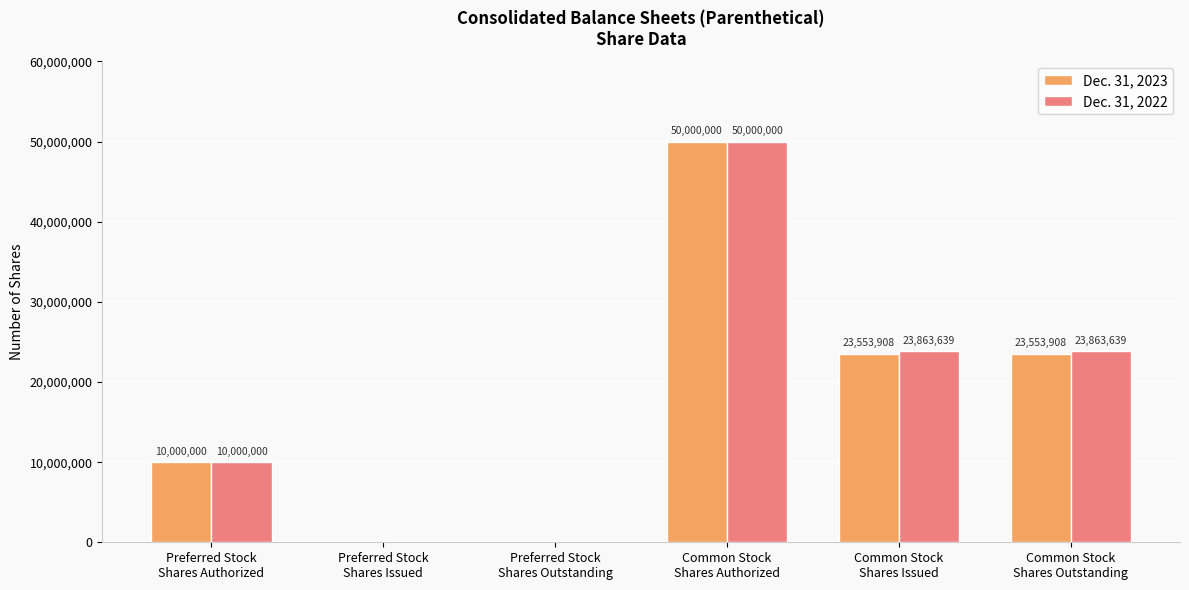

Which series has the largest total across all categories?

Dec. 31, 2022